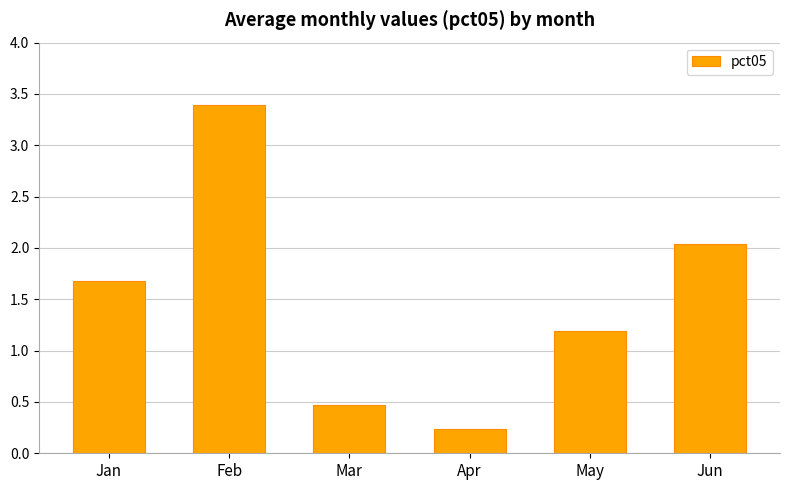

How many data points are less than 1?

2